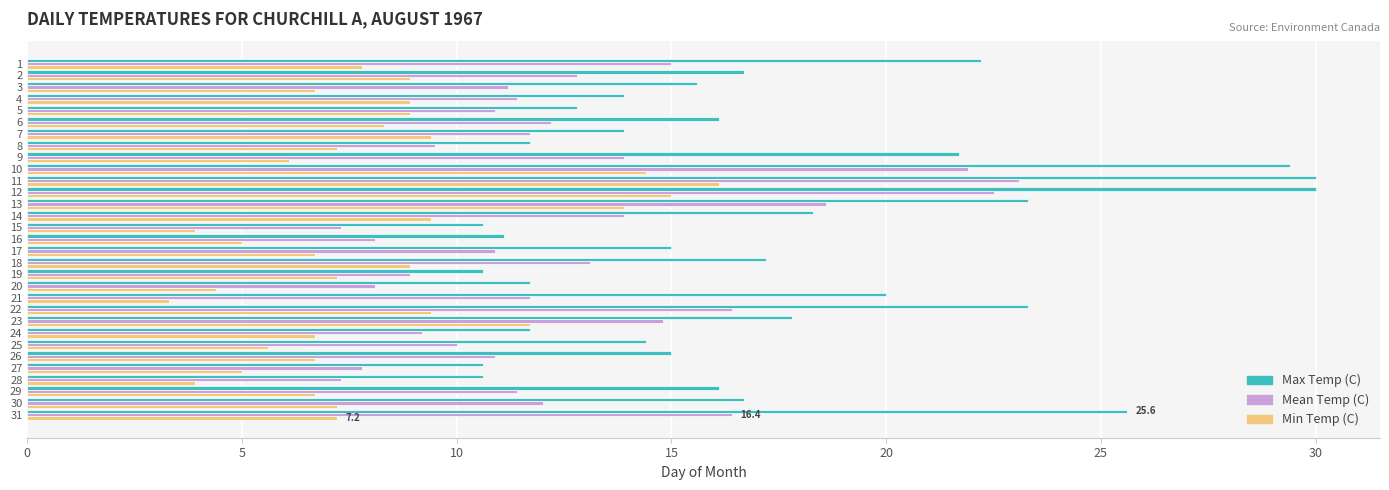

Which series changed the most between 9 and 30?

Max Temp (C)